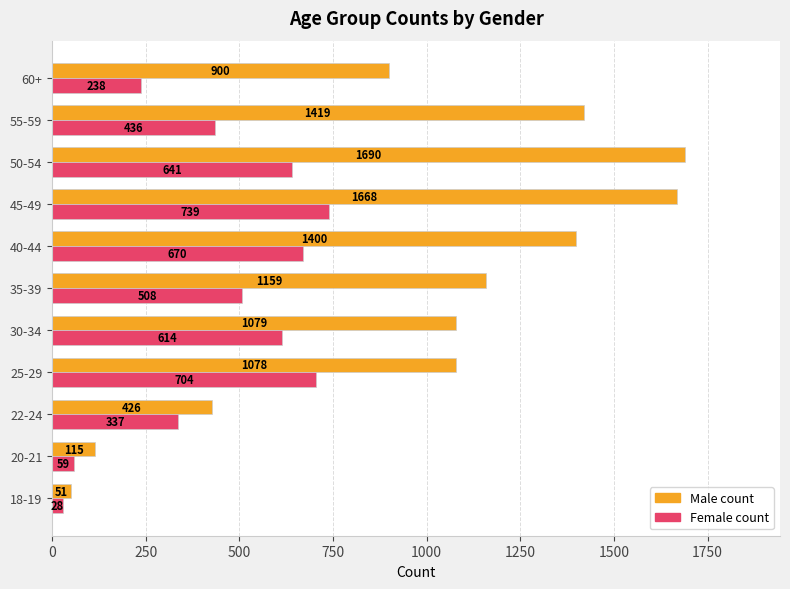

What is the approximate value of Male count at 18-19, to the nearest 100?

100